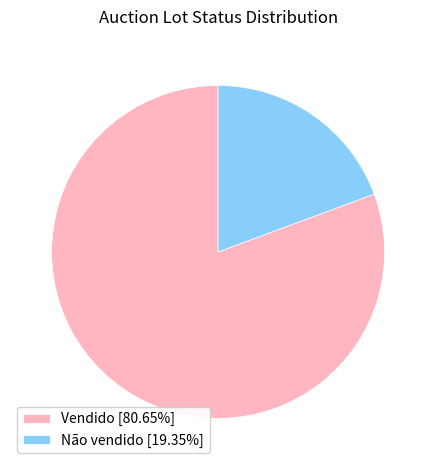

Which slice is the smallest?

Não vendido